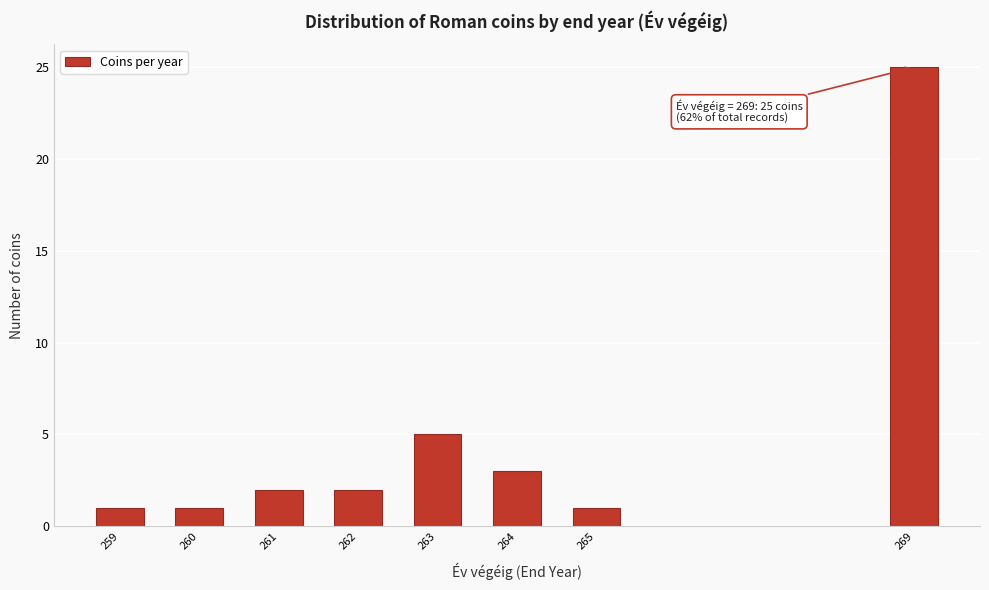

Reading right to left, extract all data points from this chart.

25	1	3	5	2	2	1	1